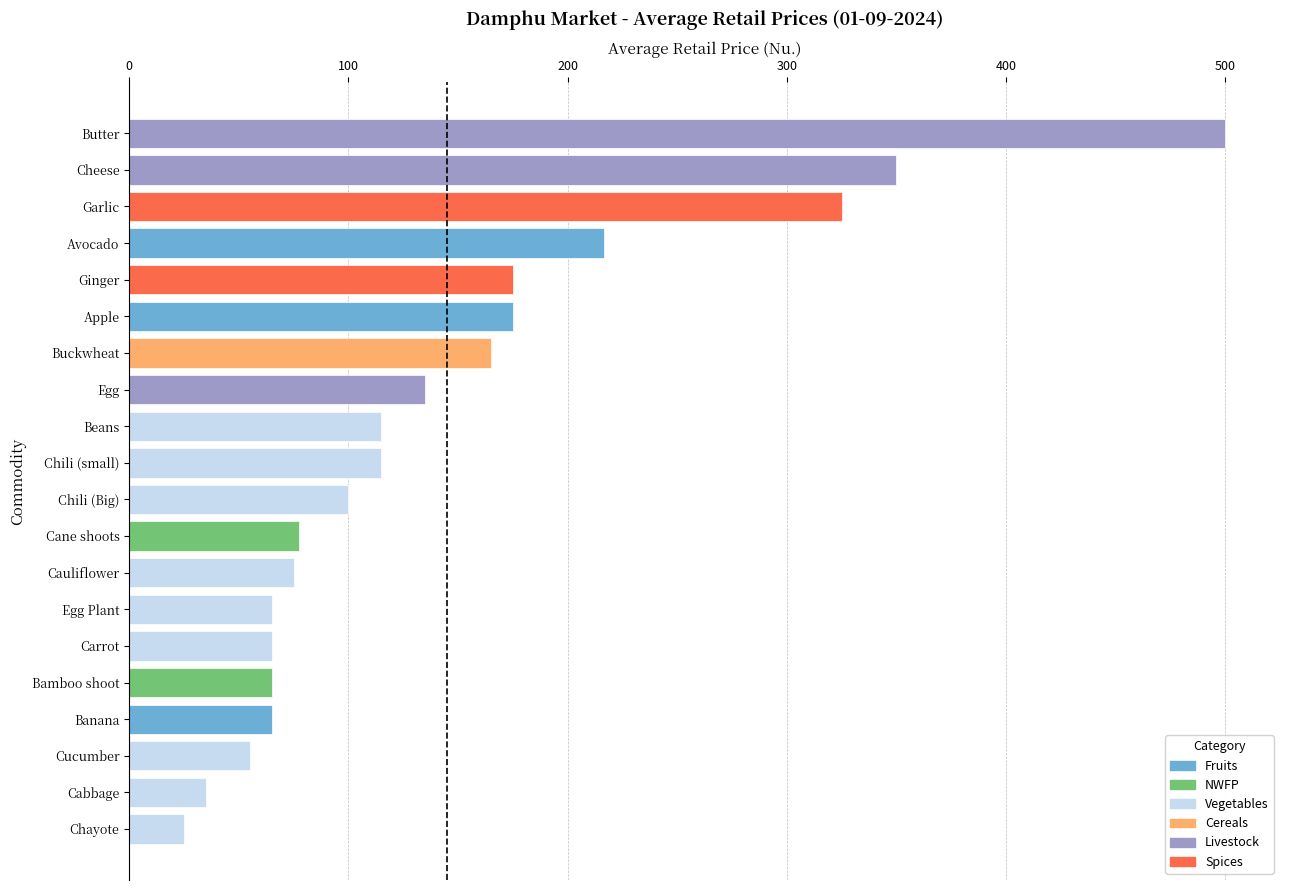

Approximately how many times larger is the value at Cucumber compared to Banana?

0.8